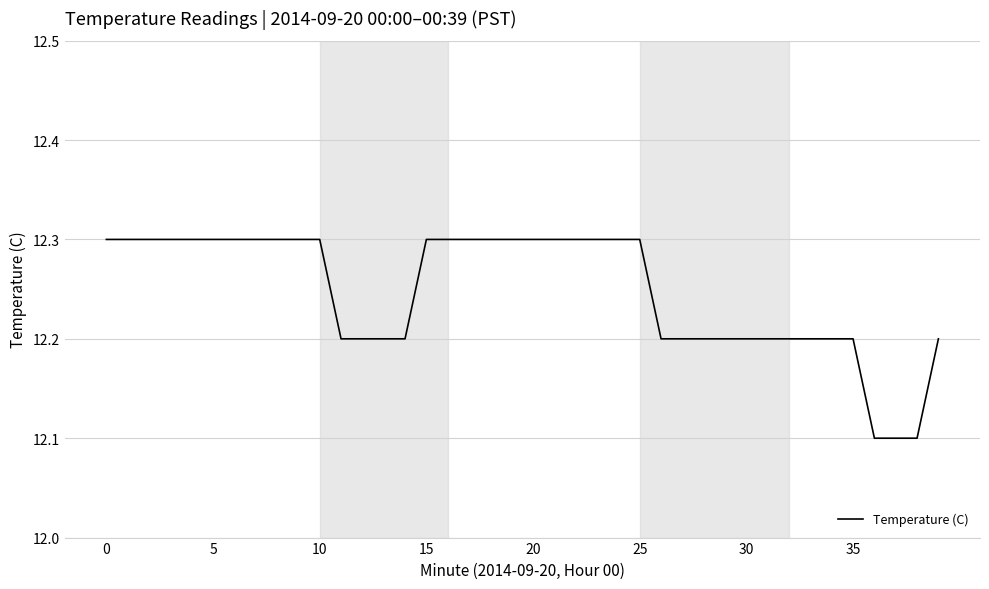

What is the smallest value displayed?

12.1